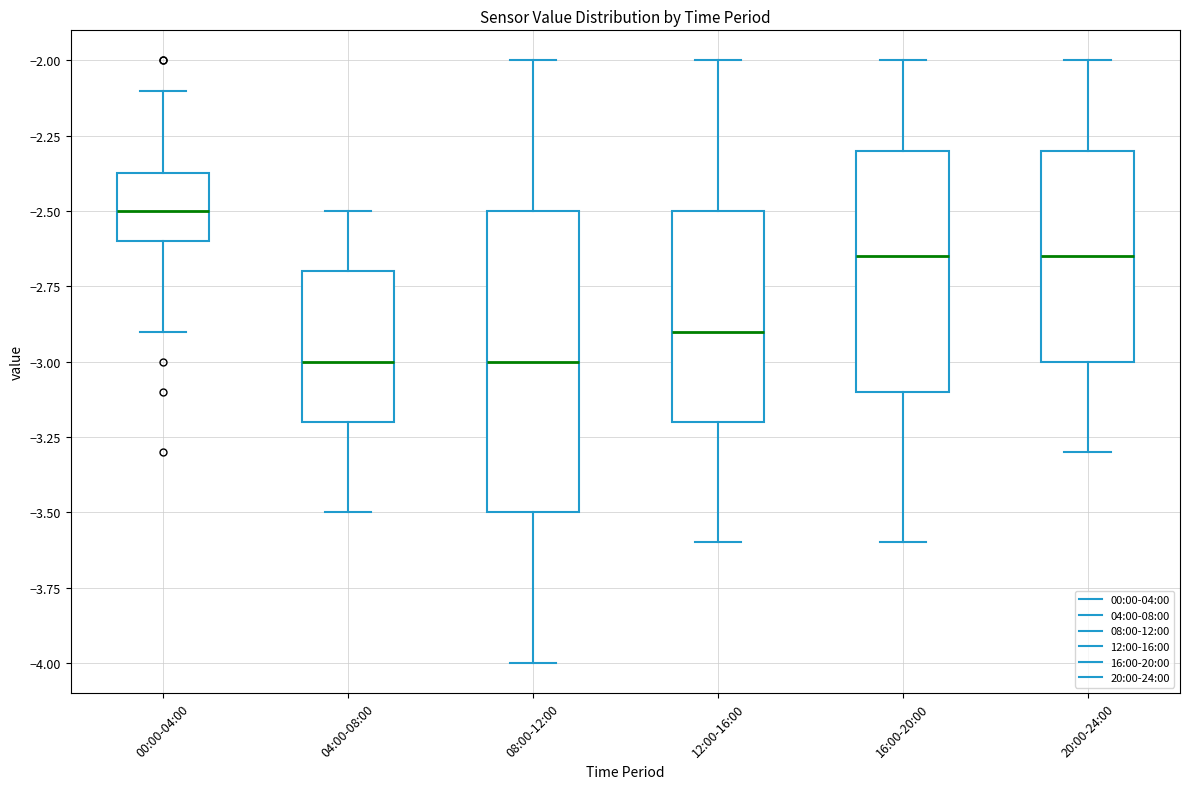

Which box's median line is the highest?

00:00-04:00